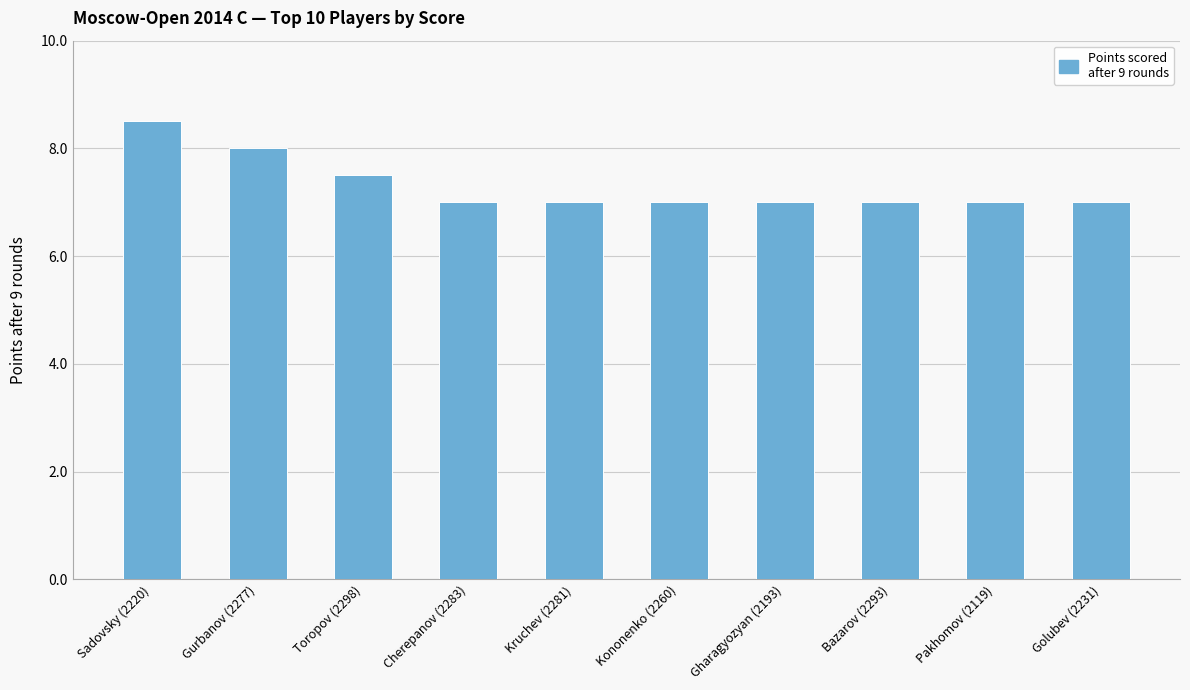

Read the value at Gharagyozyan (2193).

7.0